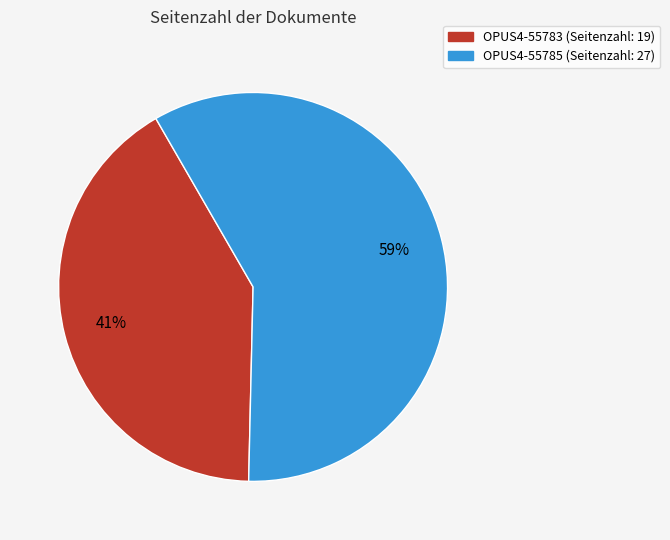

Rank the categories by value from highest to lowest.

OPUS4-55785, OPUS4-55783